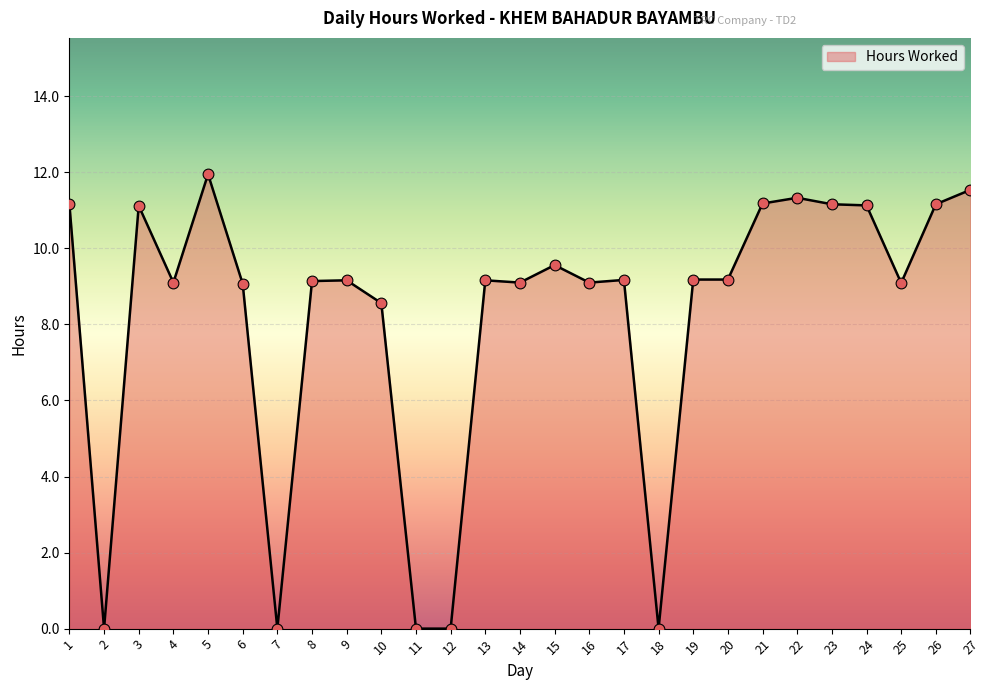

What is the change in value from 13 to 15?

+0.4